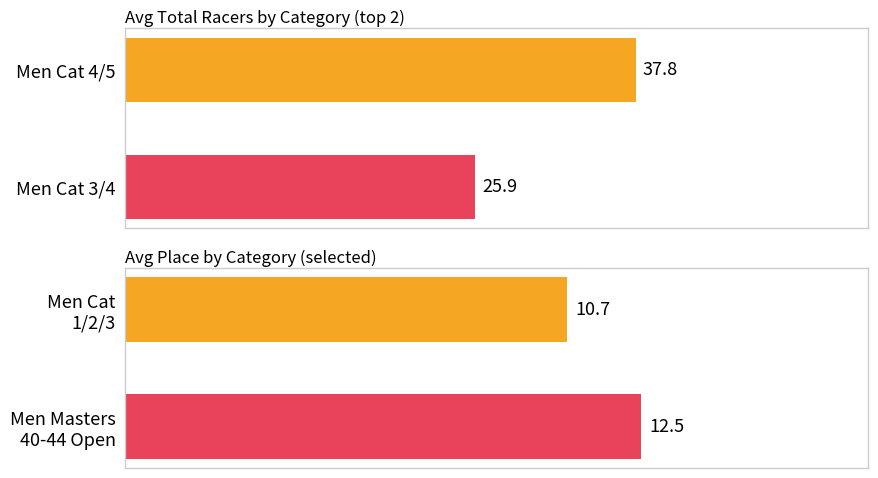

What is the average value?

31.8